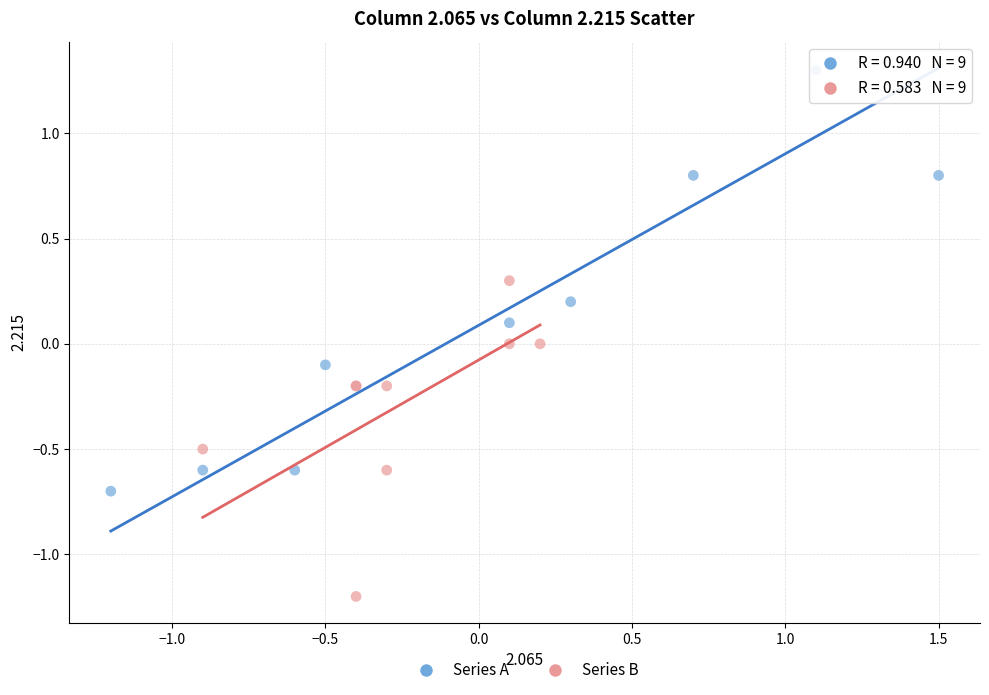

Which series reaches the minimum Y coordinate?

Series B